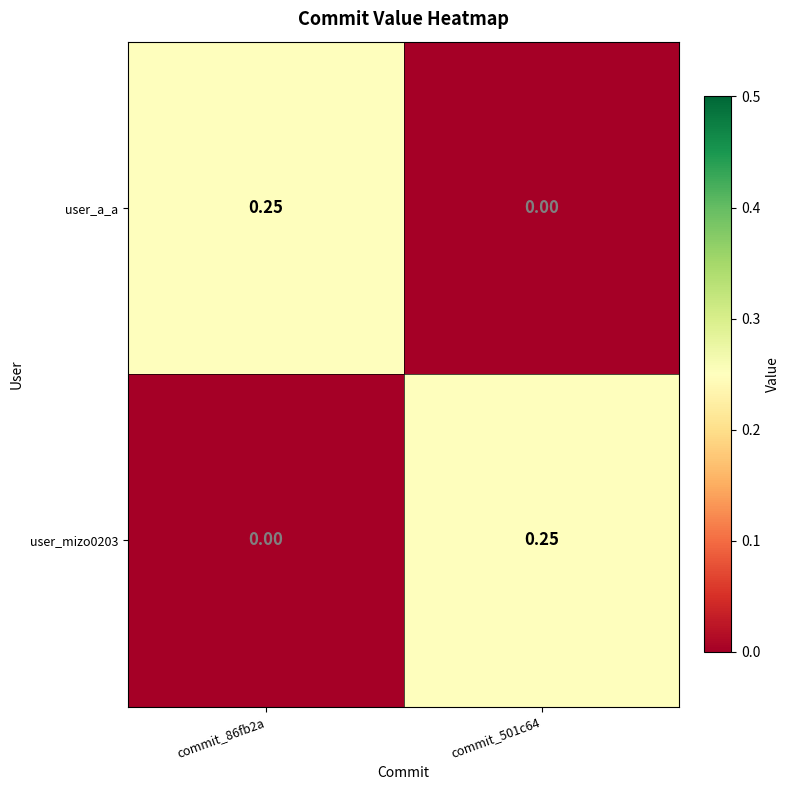

How many categories are shown in the chart?

2